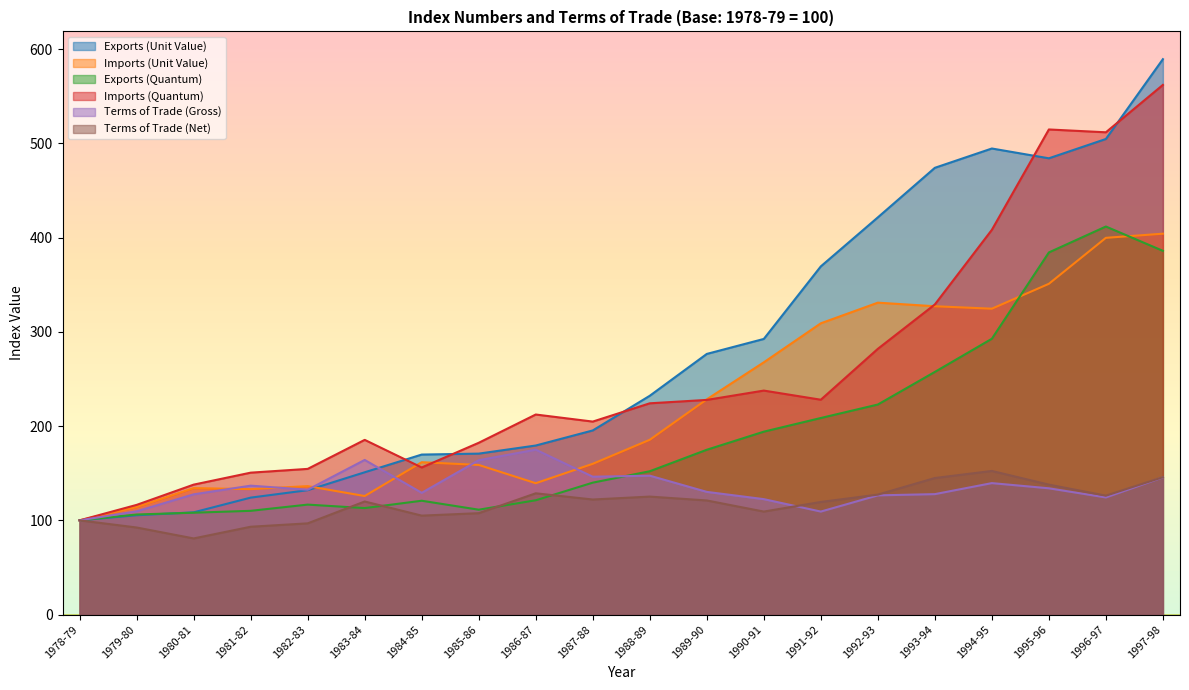

Between which two adjacent categories do Exports (Unit Value) and Imports (Quantum) first intersect?

1983-84 and 1984-85